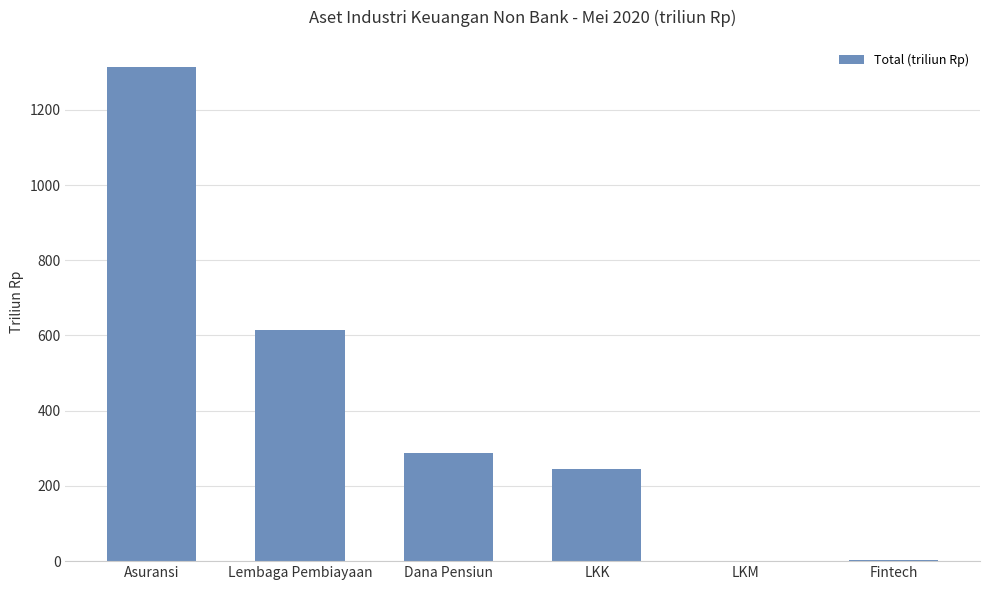

Is it true that the value at Asuransi is 2054.9?

False